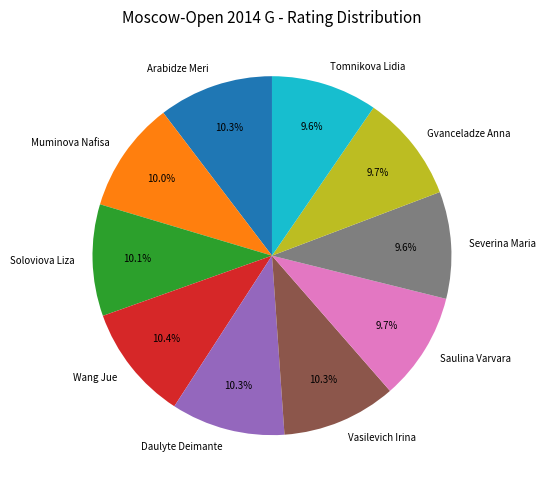

Count the number of slices in the pie.

10